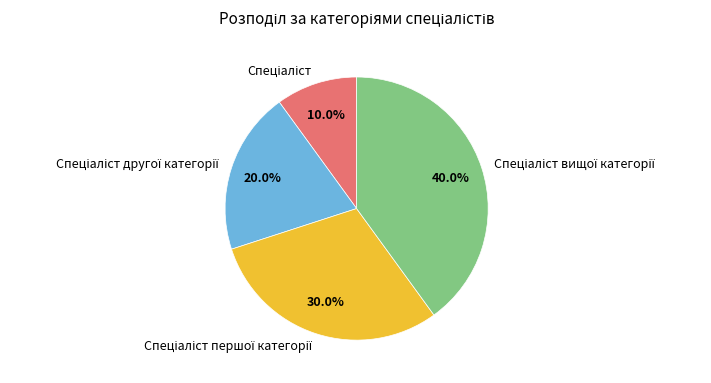

Does any single category account for the majority?

No